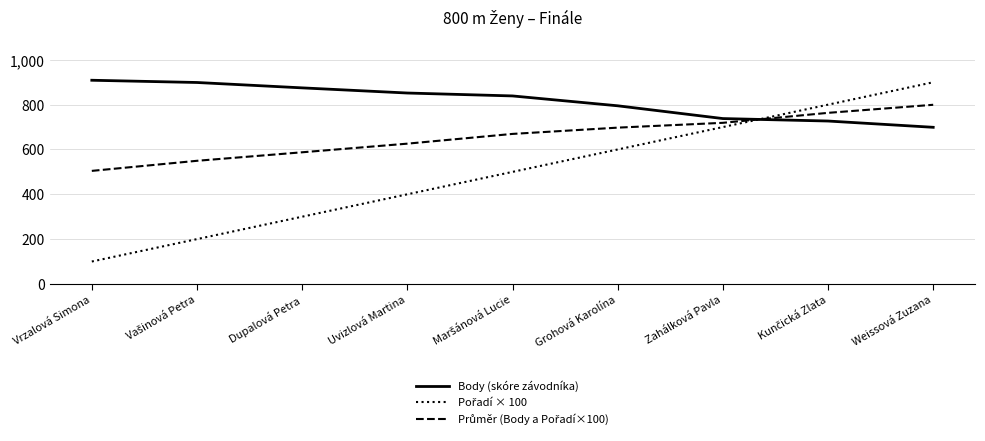

What is the minimum value shown in the chart?

100.0